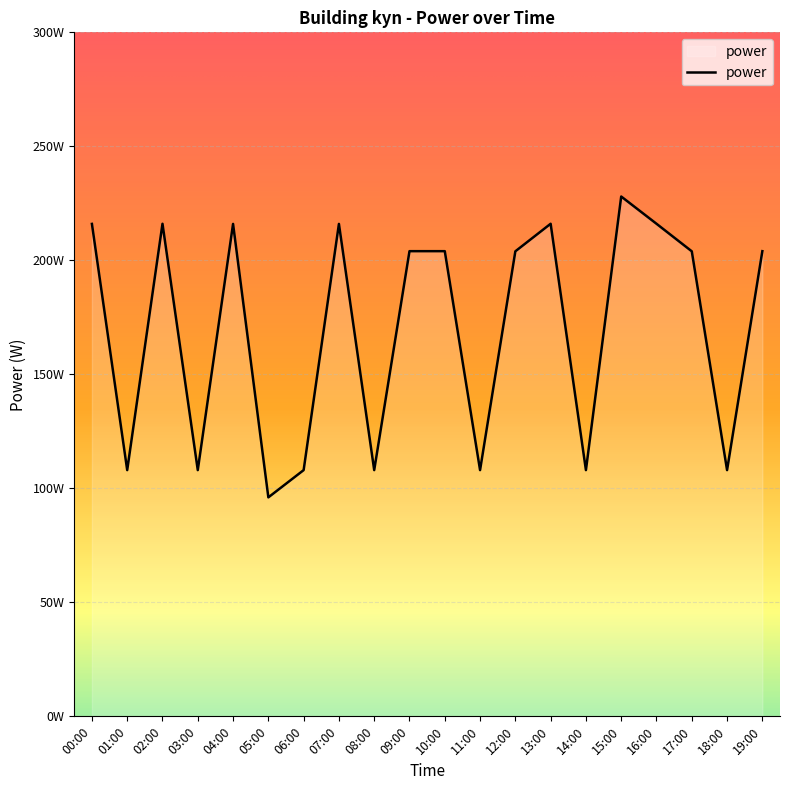

Does the chart display data point markers on the line(s)?

No